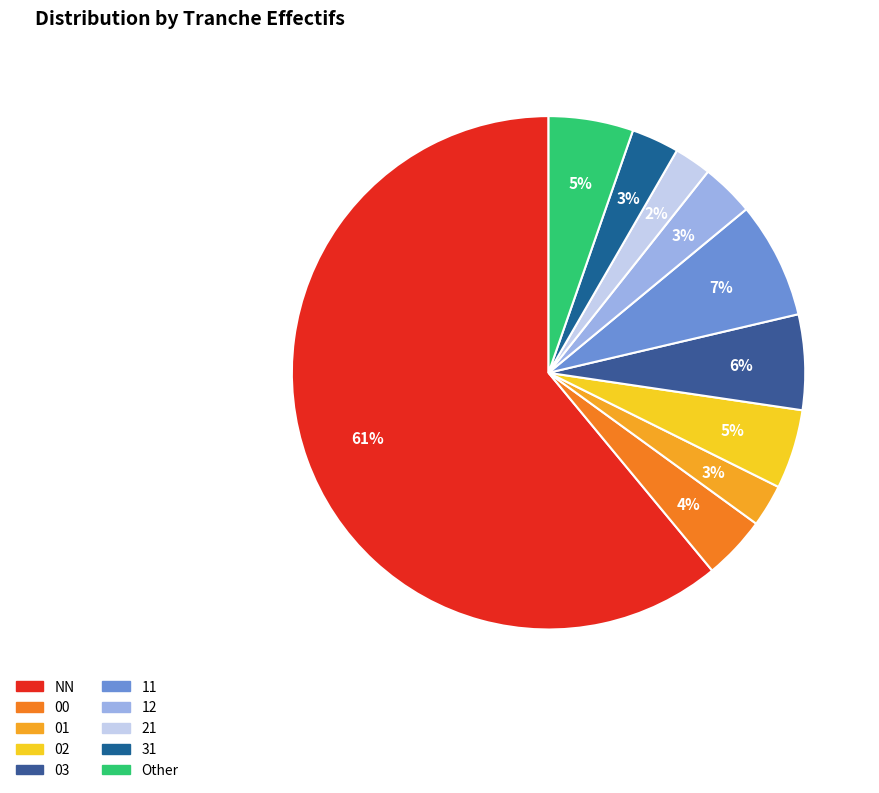

How many segments does this pie chart have?

10